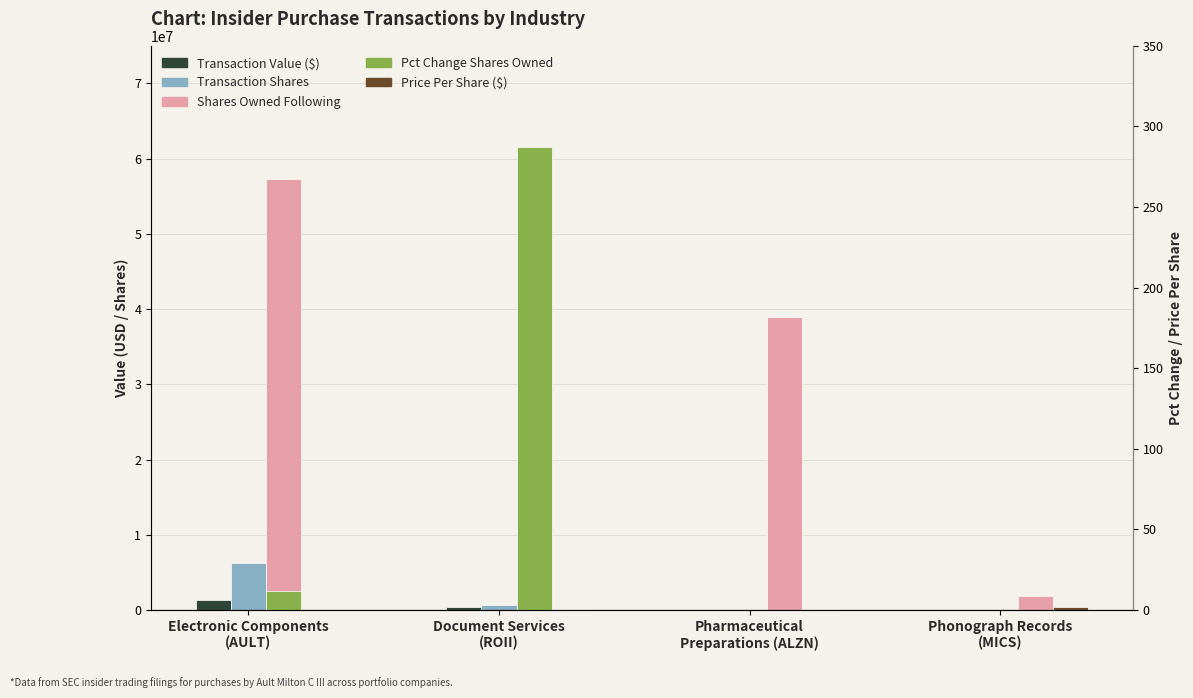

What is the sum of all Transaction Value ($) values?

1746281.0